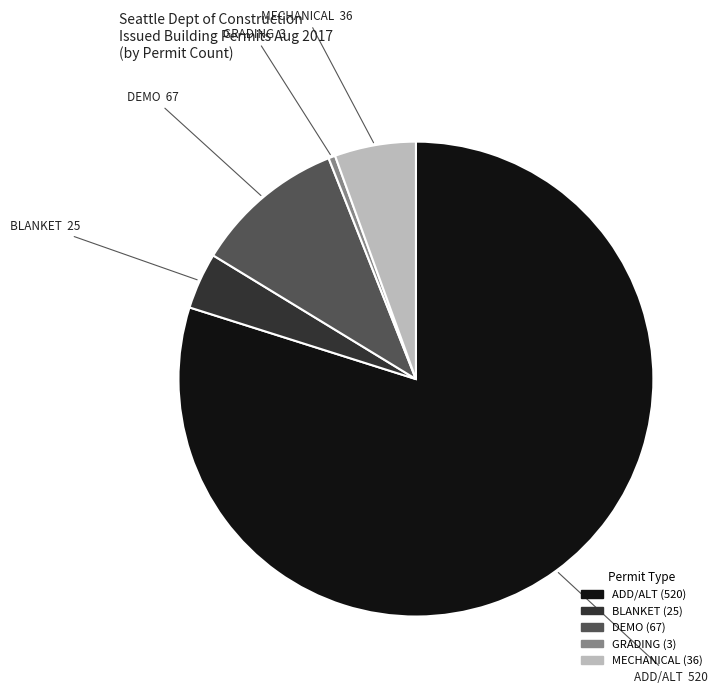

Is it true that DEMO (67) is 16% of the pie?

False